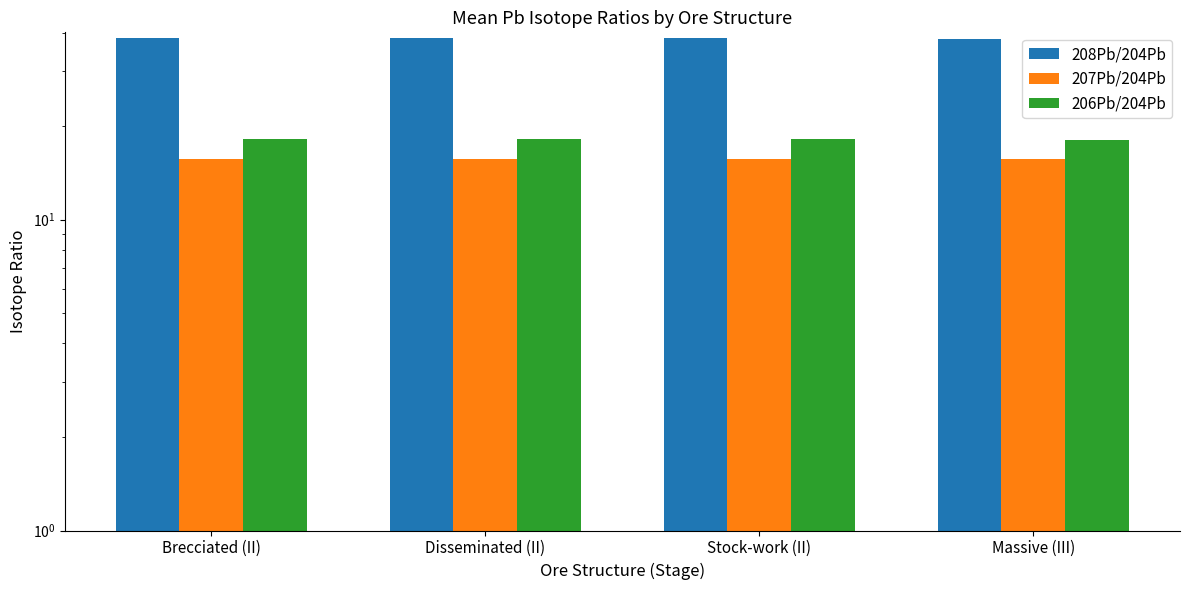

List the labels in order of 208Pb/204Pb value, smallest first.

Massive (III), Stock-work (II), Brecciated (II), Disseminated (II)